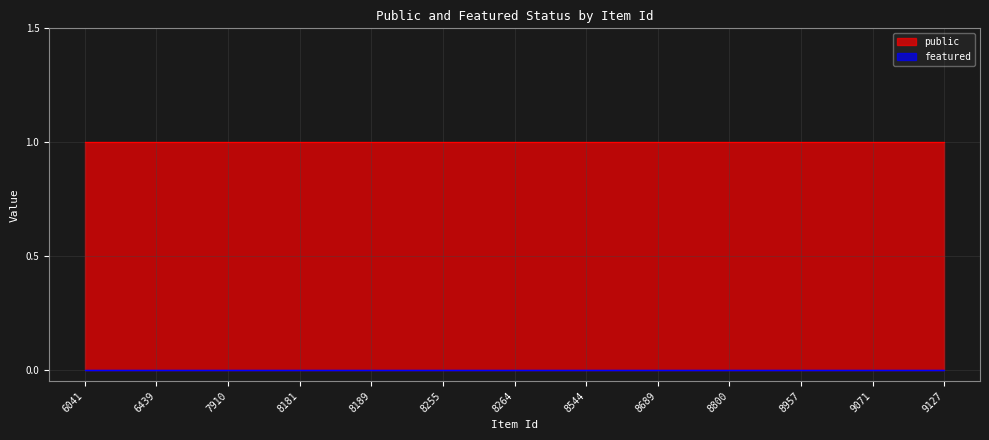

Count the number of data series in this chart.

2